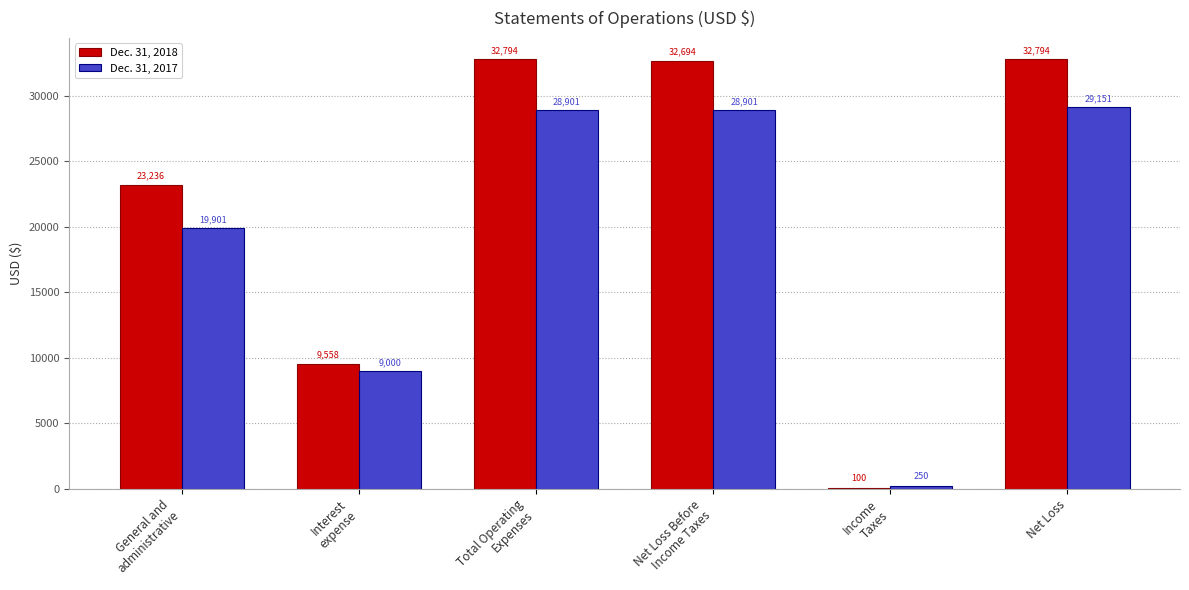

What is the maximum value shown in the chart?

32794